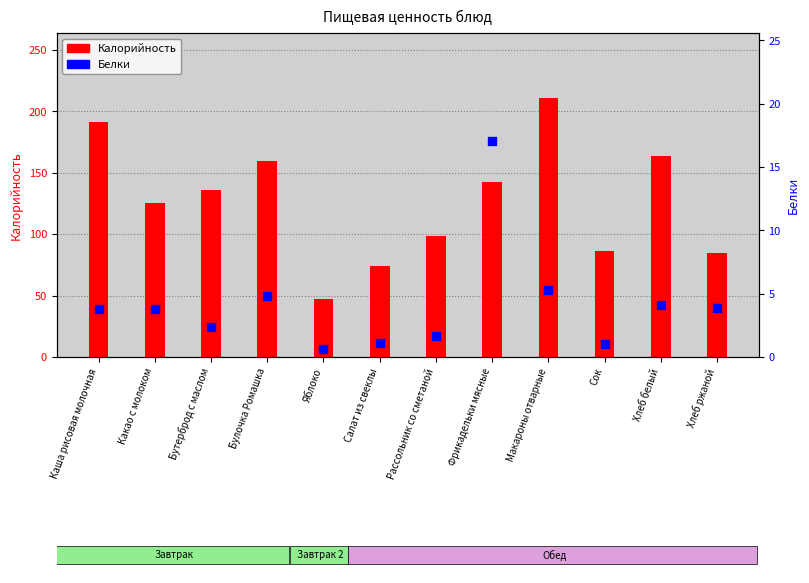

Which series contains the highest Y value?

Калорийность